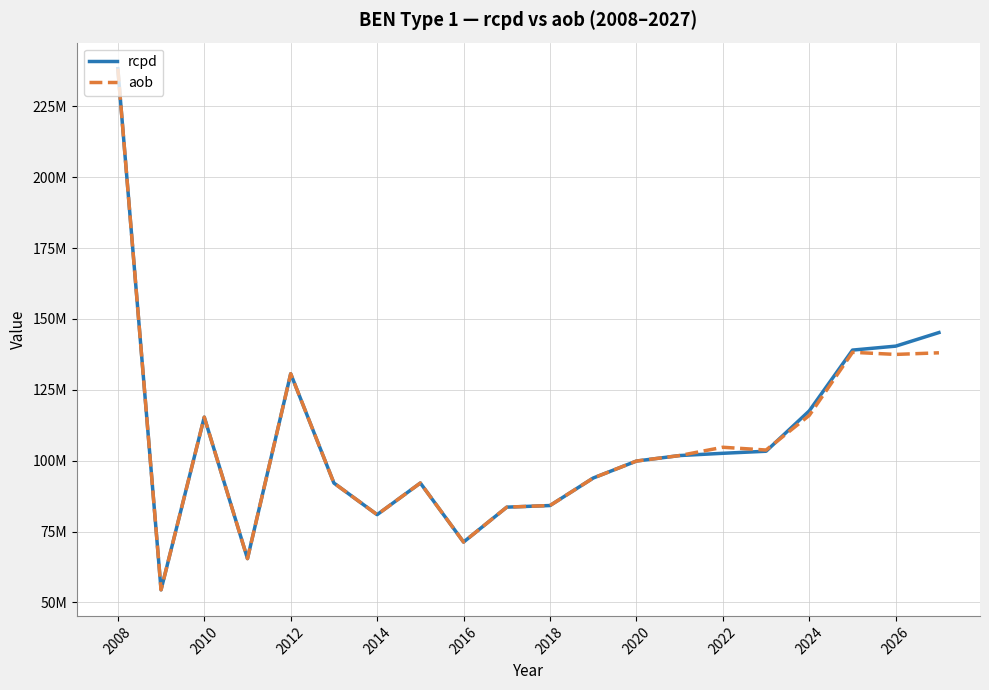

Is this an area chart (filled region under the line)?

No